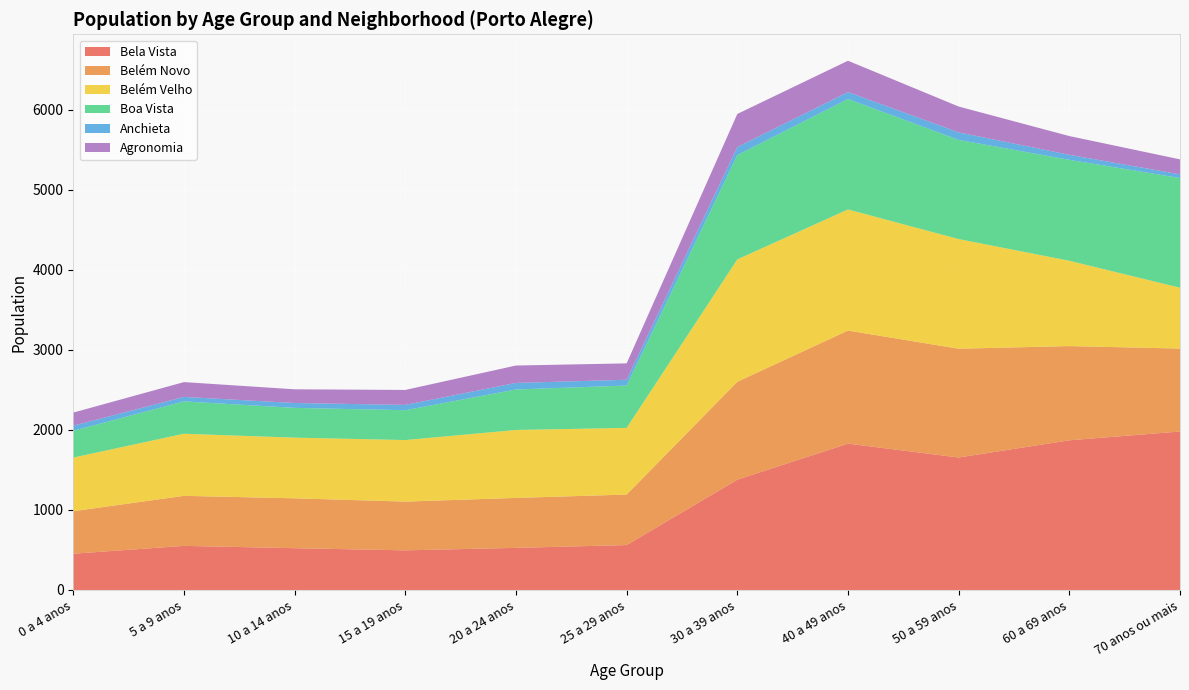

Reading right to left, transcribe all the data shown in this chart.

Bela Vista: 1980	1870	1655	1828	1378	561	526	495	522	551	453
Belém Novo: 1036	1177	1359	1413	1223	631	624	609	623	625	531
Belém Velho: 760	1066	1370	1513	1529	833	849	769	758	776	670
Boa Vista: 1371	1261	1239	1380	1303	529	506	373	372	404	335
Anchieta: 46	63	94	87	101	72	82	66	61	56	63
Agronomia: 187	234	323	391	413	205	217	187	171	185	164